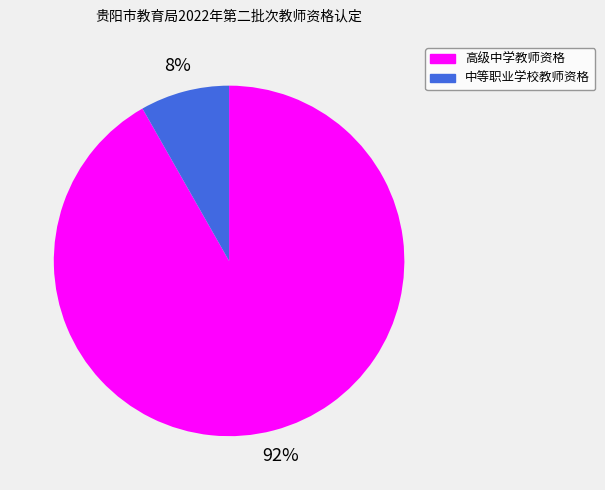

Rank the categories by value from lowest to highest.

中等职业学校教师资格, 高级中学教师资格